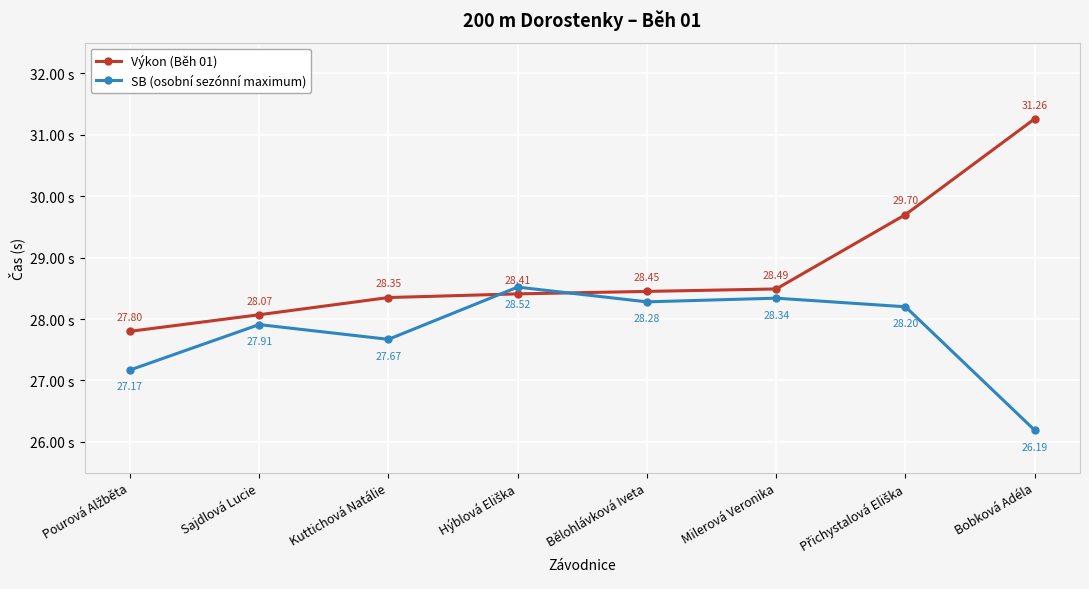

After their last crossing, which series has the higher values: Výkon (Běh 01) or SB (osobní sezónní maximum)?

Výkon (Běh 01)